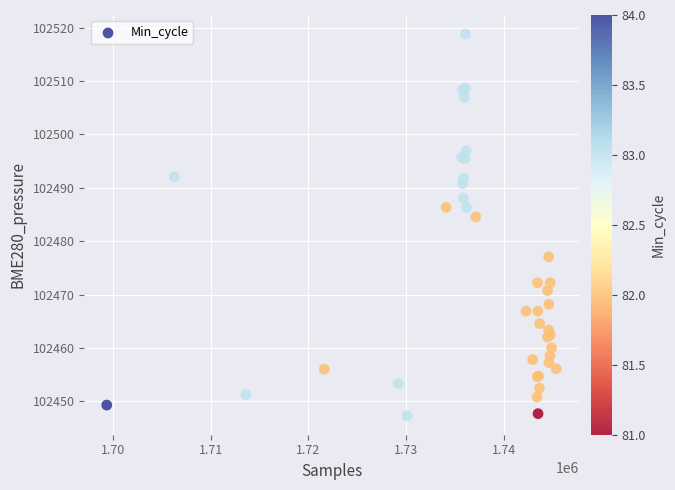

What Y value in the scatter plot is closest to 102483?

102484.5